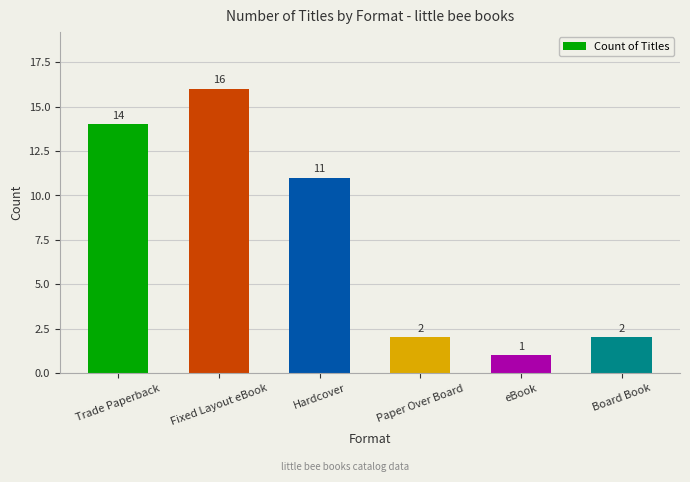

At which label is the value closest to 8?

Hardcover